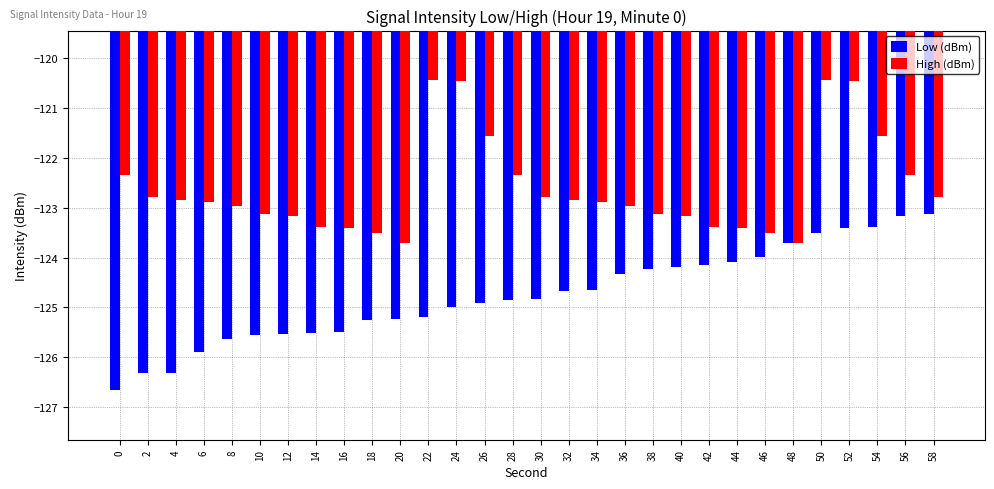

What is the value of the Low (dBm) bar at the 6th from the left?

-125.5